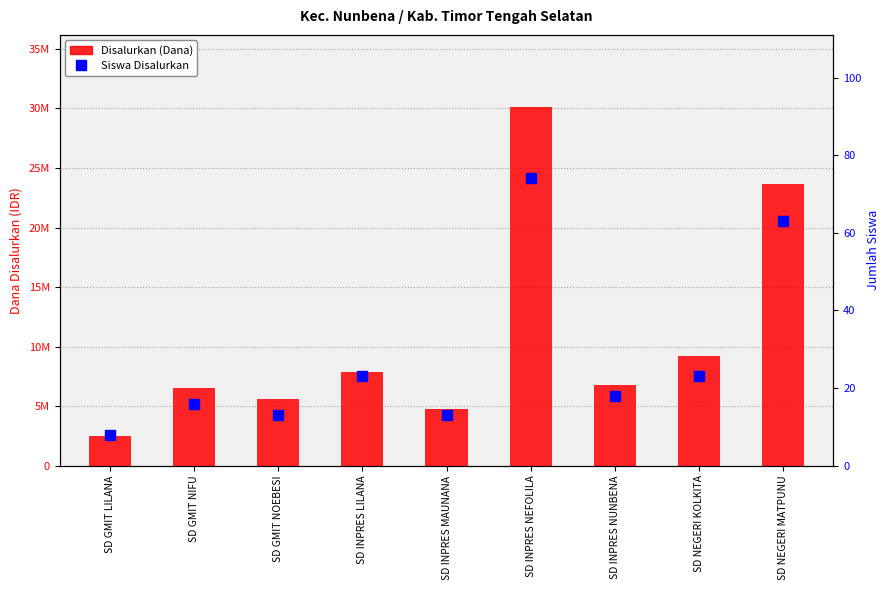

Rank the series at SD INPRES NEFOLILA from highest to lowest value.

Disalurkan (Dana), Siswa Disalurkan